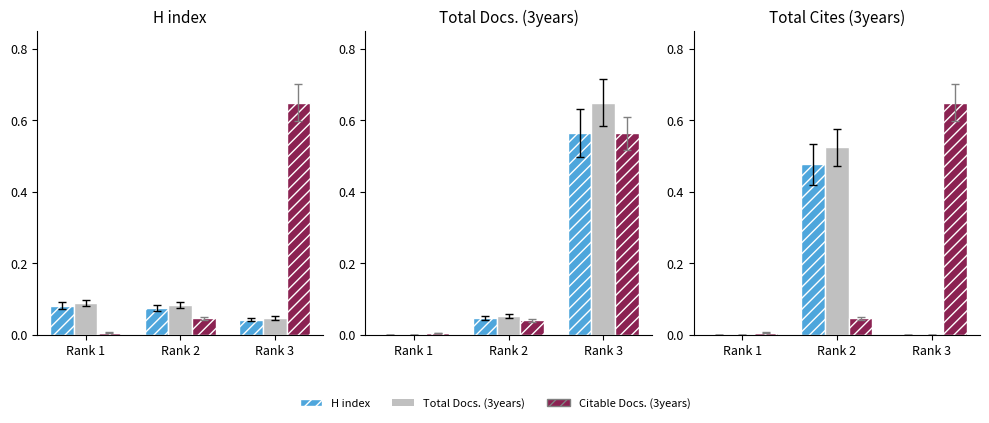

At how many categories does at least one series exceed 0?

3